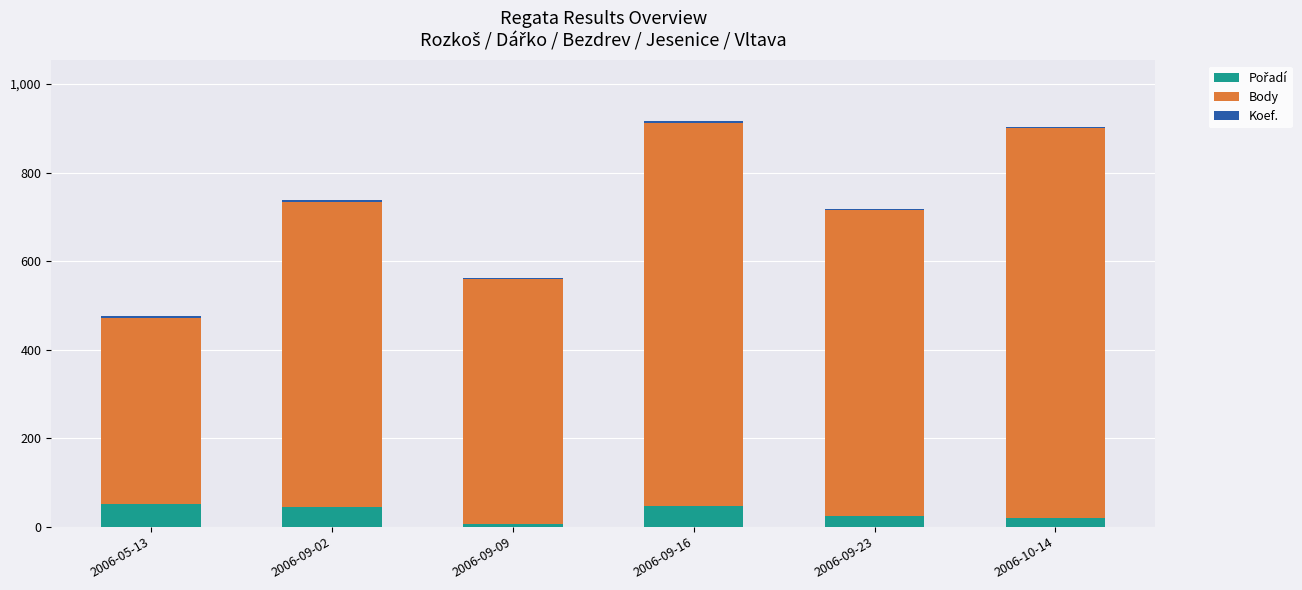

Rank the series by their maximum value, from lowest to highest.

Koef., Pořadí, Body